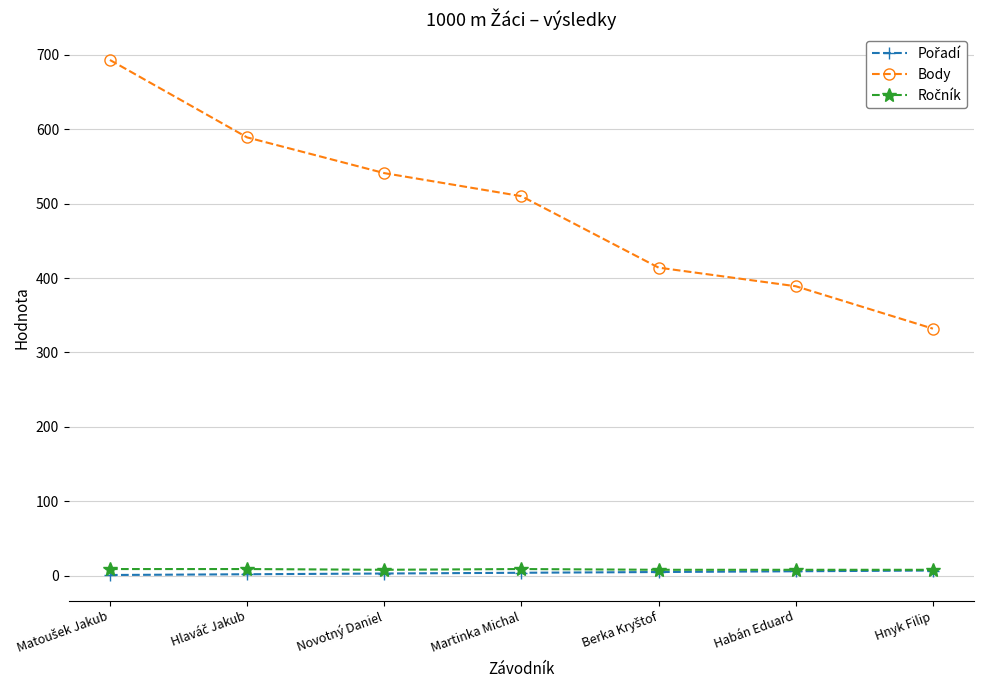

What is the minimum value shown in the chart?

1